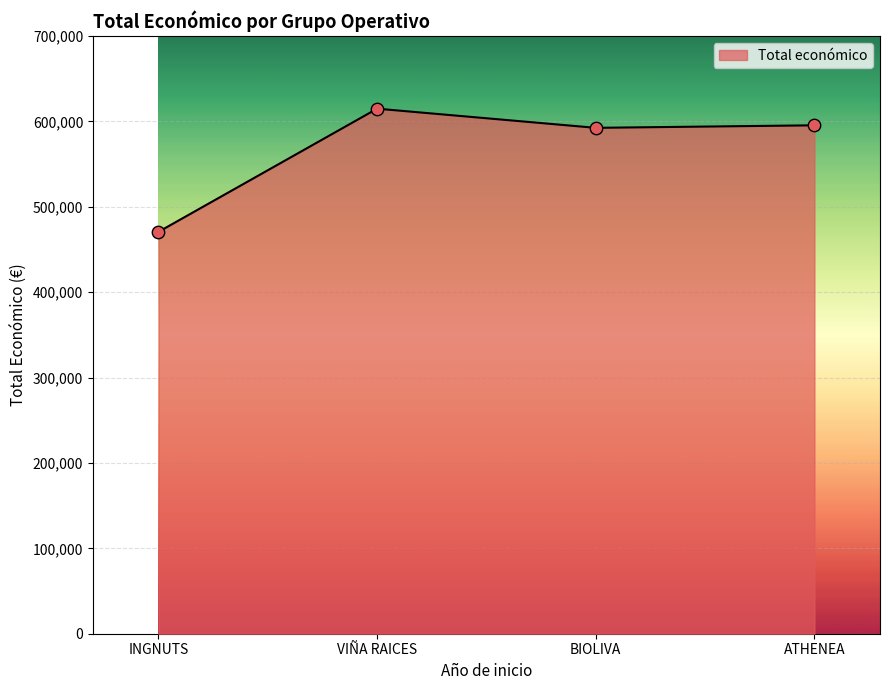

Which has a higher value, VIÑA RAICES or BIOLIVA?

VIÑA RAICES